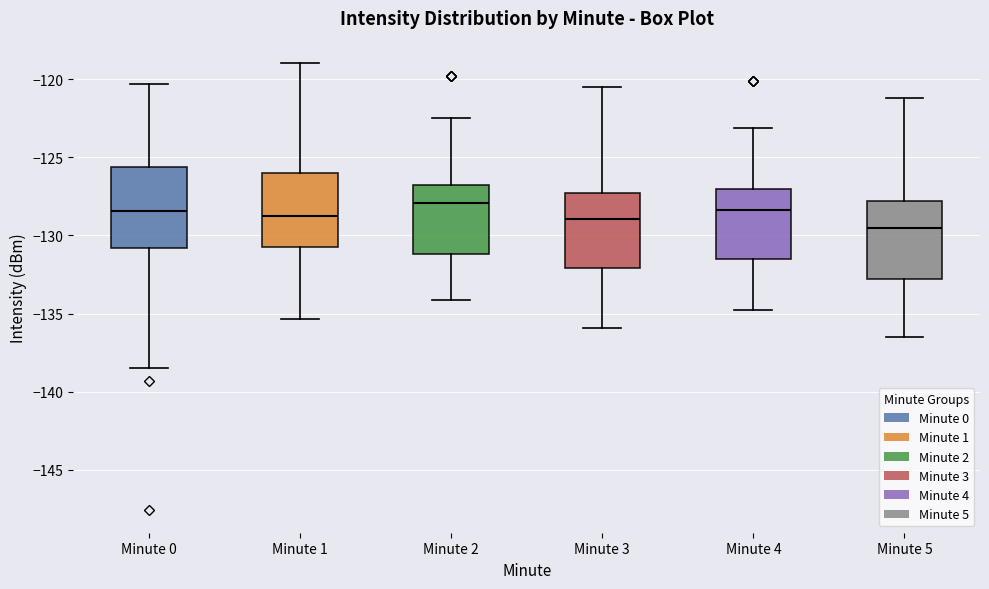

Reading left to right, transcribe this box plot: for each box, give where its median line is, the range the box spans, and where its two whiskers end, as read against the y-axis. The values are not printed on the chart, so give them approximately, as read against the axis.

Minute 0: median -128.5, box -131.0 to -125.5, whiskers -138.5 to -120.5
Minute 1: median -129.0, box -130.5 to -126.0, whiskers -135.5 to -119.0
Minute 2: median -128.0, box -131.0 to -127.0, whiskers -134.0 to -122.5
Minute 3: median -129.0, box -132.0 to -127.5, whiskers -136.0 to -120.5
Minute 4: median -128.5, box -131.5 to -127.0, whiskers -135.0 to -123.0
Minute 5: median -129.5, box -133.0 to -128.0, whiskers -136.5 to -121.0